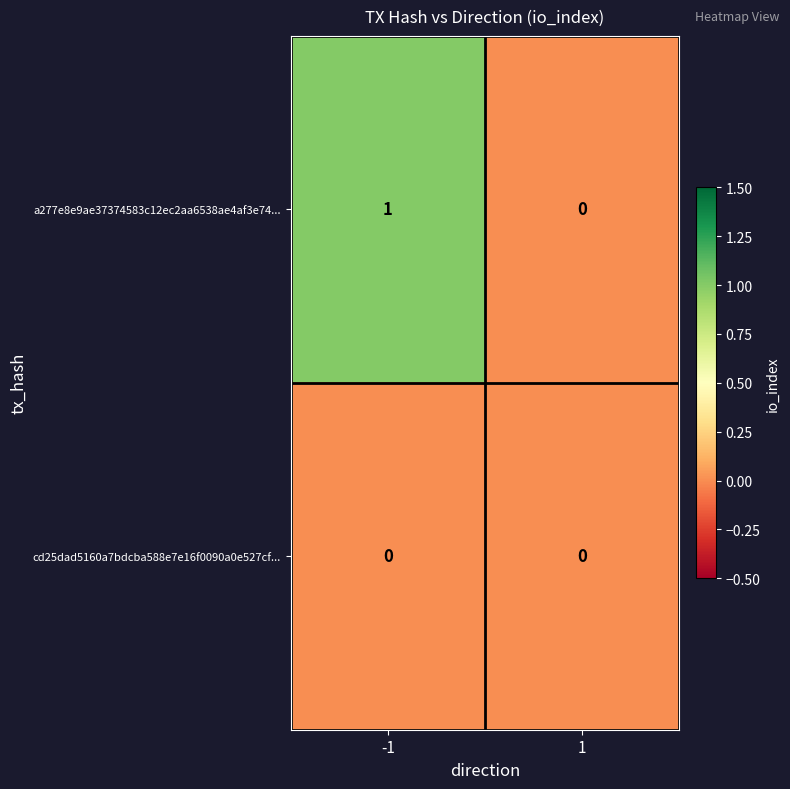

The a277e8e9ae37374583c12ec2aa6538ae4af3e74... series shows 1 at -1. True or false?

True